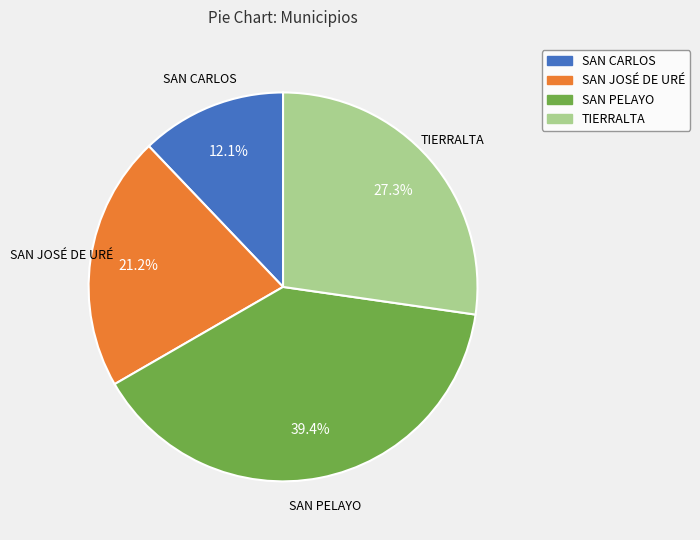

How many segments does this pie chart have?

4